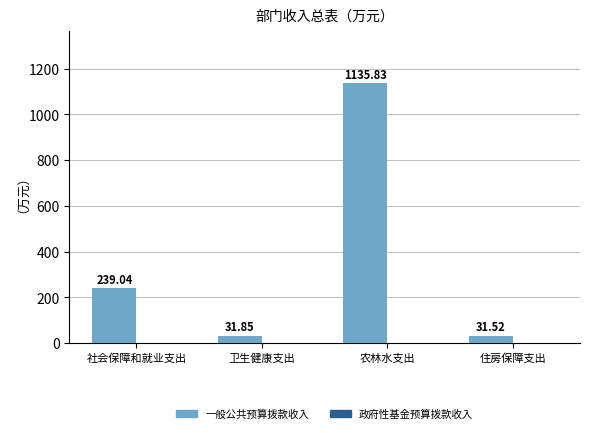

Which label corresponds to the largest value in the chart?

农林水支出